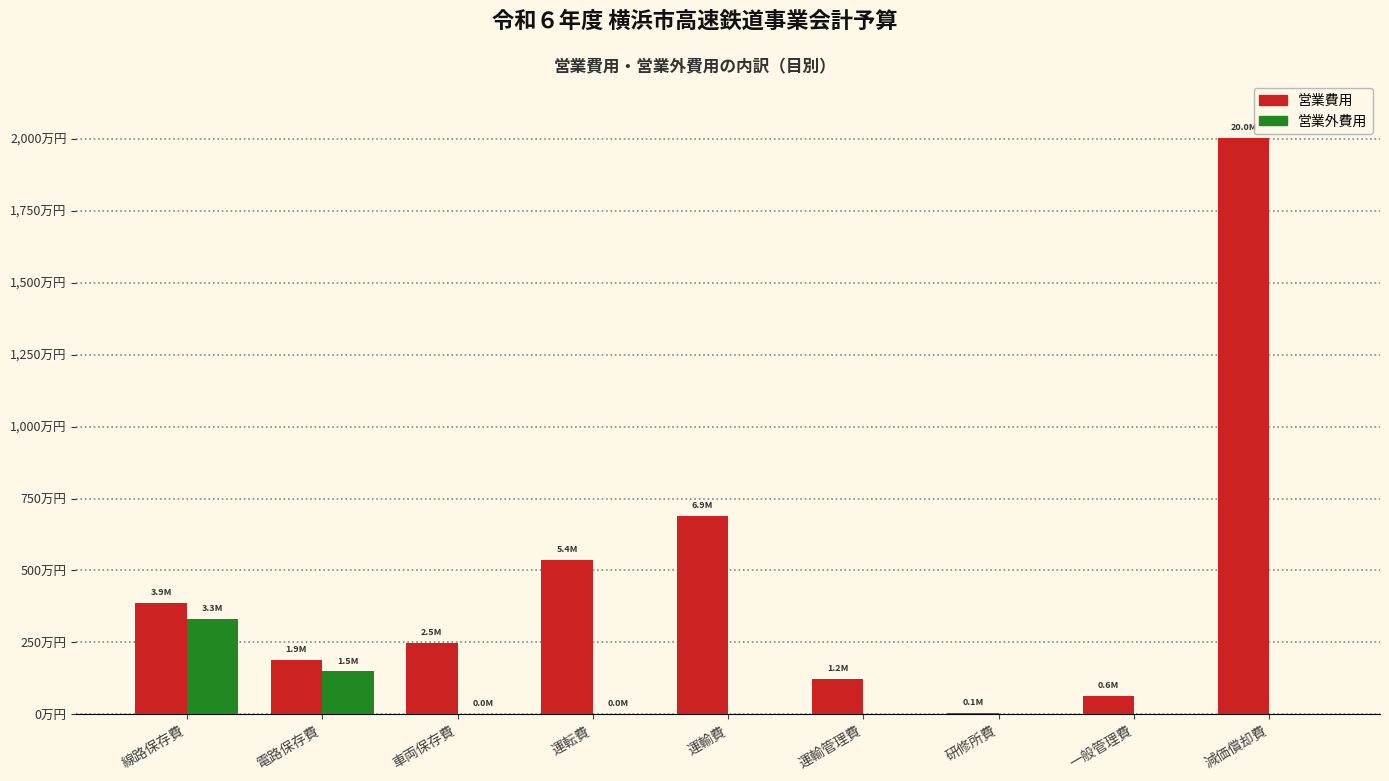

What is the difference between the 営業費用 values at 運転費 and 運輸管理費?

4120763